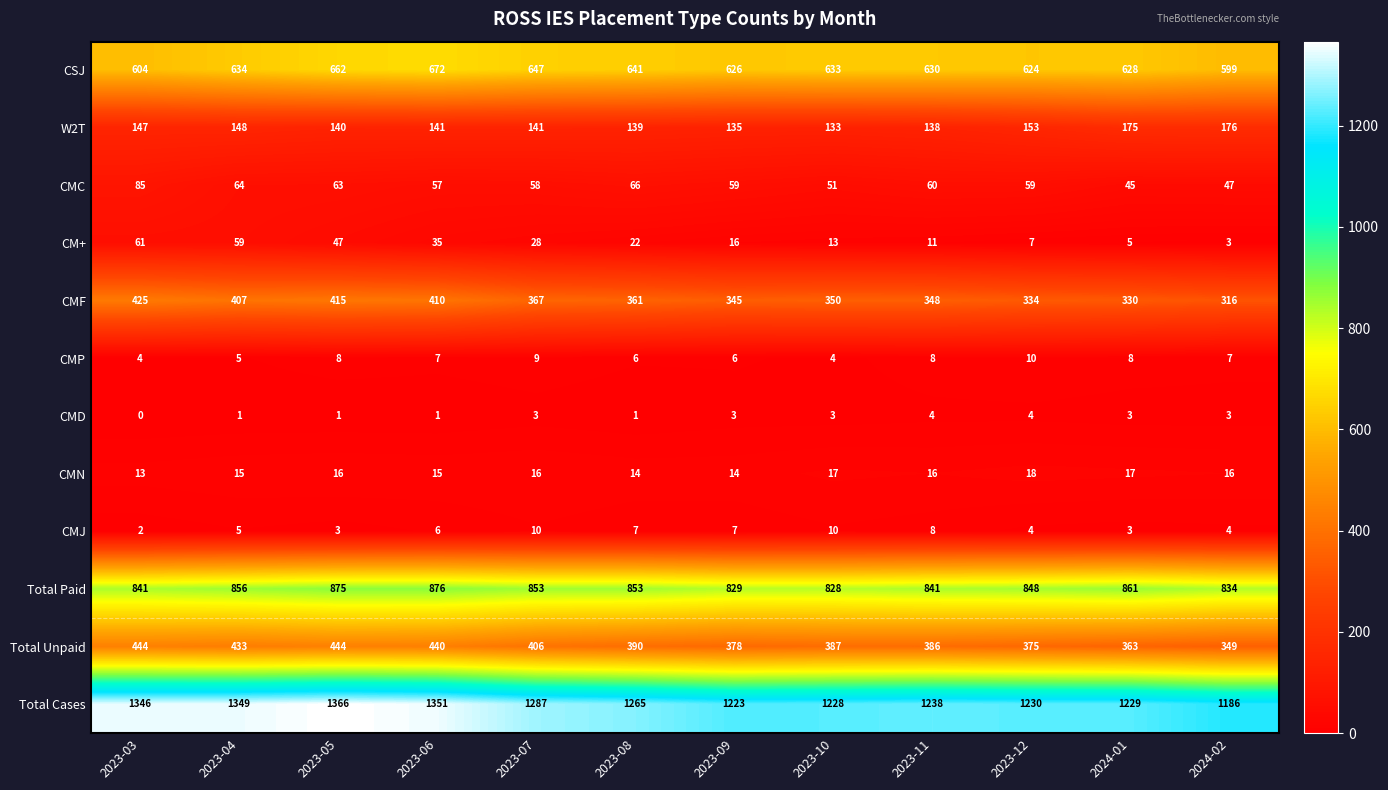

What is the difference between the highest and lowest values at 2023-11?

1234